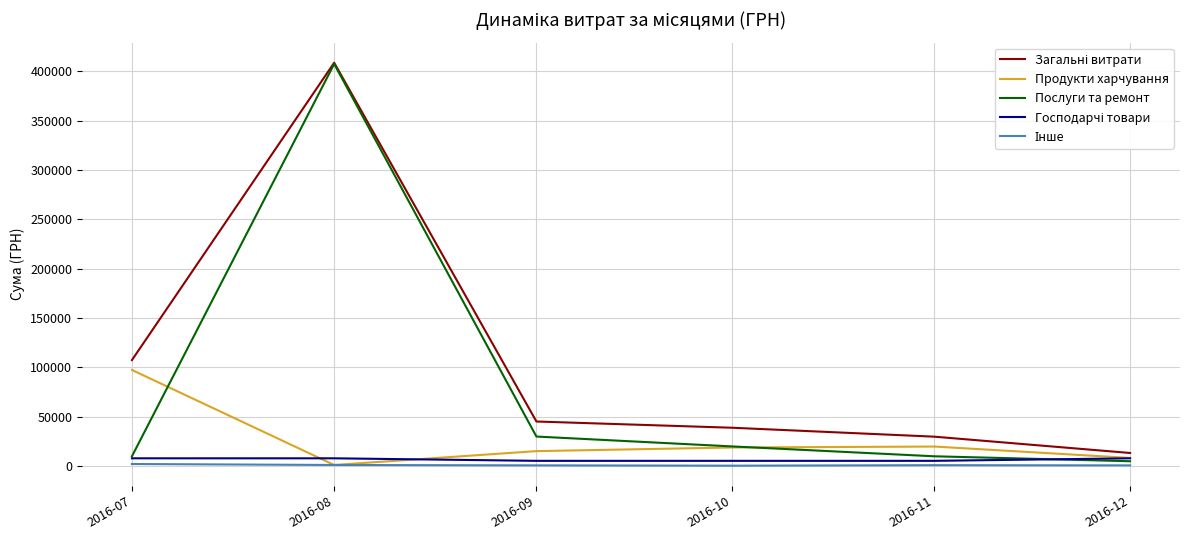

Which series has the widest spread of values?

Послуги та ремонт